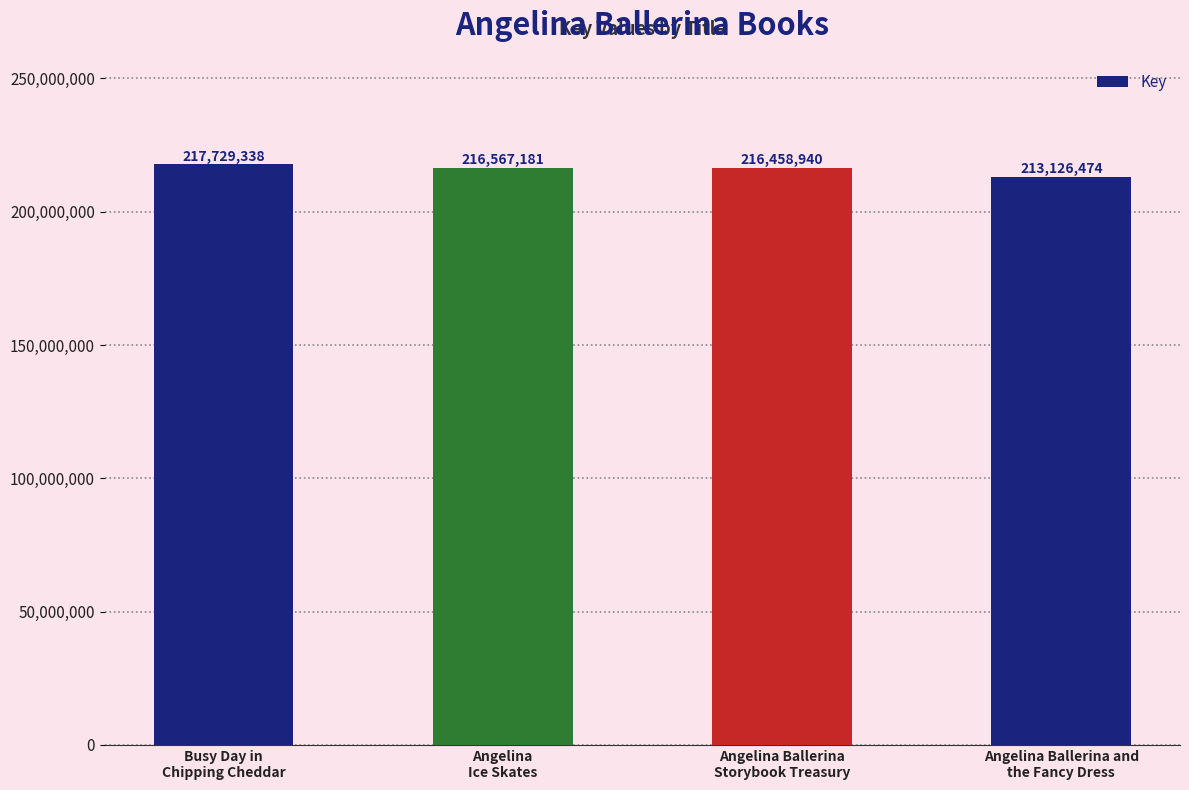

What is the sum of the values at Angelina Ballerina
Storybook Treasury and Angelina Ballerina and
the Fancy Dress?

429585414